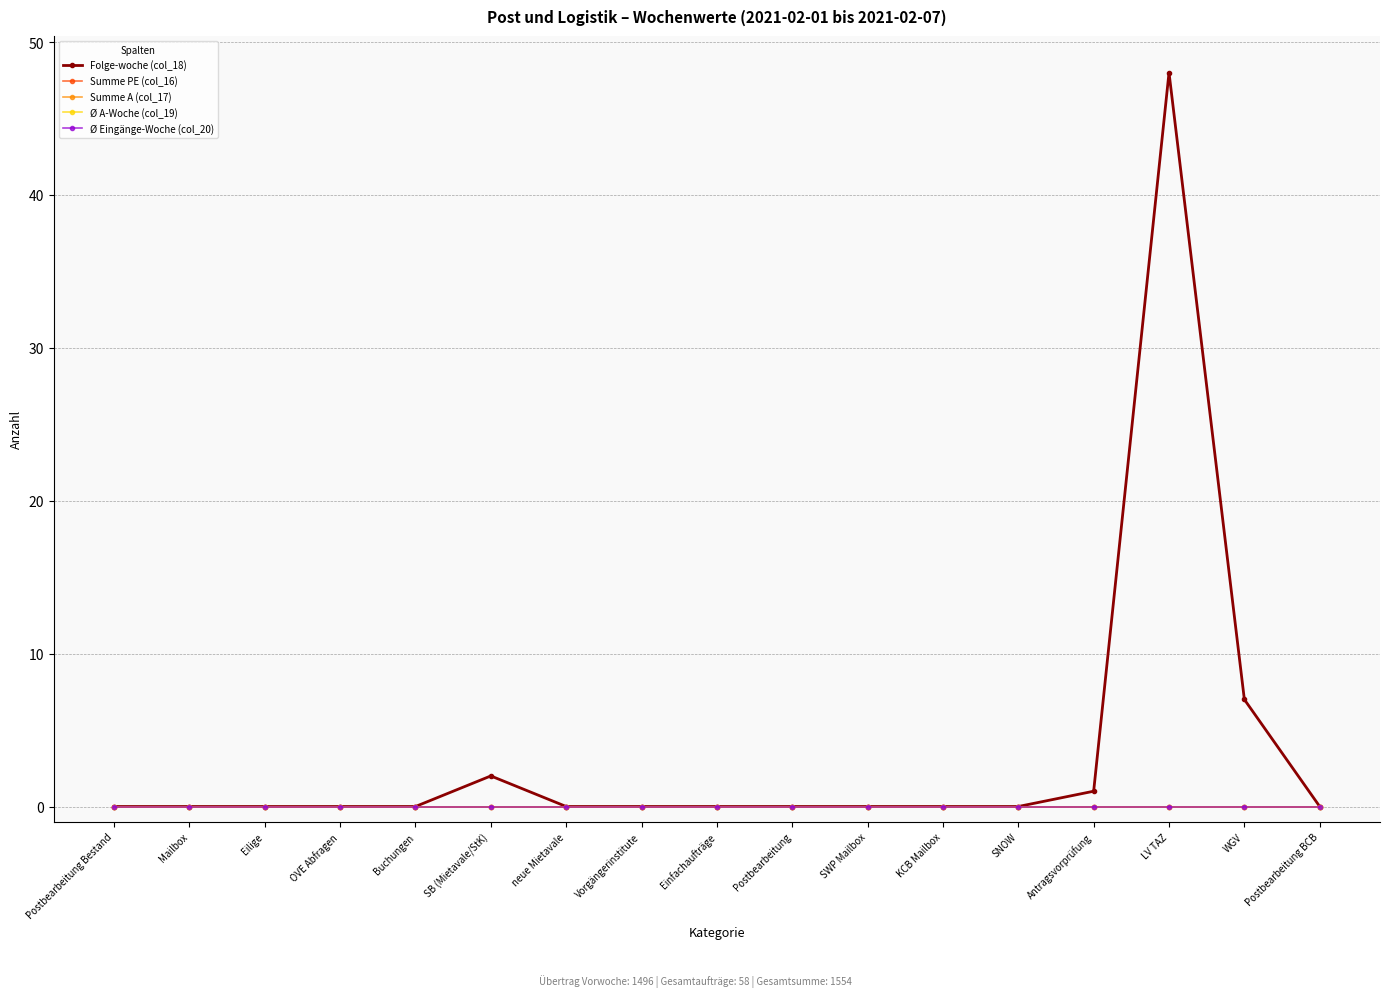

Reading left to right, list all the values displayed in this chart.

Folge-woche (col_18): Postbearbeitung Bestand=0	Mailbox=0	Eilige=0	OVE Abfragen=0	Buchungen=0	SB (Mietavale/StK)=2	neue Mietavale=0	Vorgängerinstitute=0	Einfachaufträge=0	Postbearbeitung=0	SWP Mailbox=0	KCB Mailbox=0	SNOW=0	Antragsvorprüfung=1	LV TAZ=48	WGV=7	Postbearbeitung BCB=0
Summe PE (col_16): Postbearbeitung Bestand=0	Mailbox=0	Eilige=0	OVE Abfragen=0	Buchungen=0	SB (Mietavale/StK)=0	neue Mietavale=0	Vorgängerinstitute=0	Einfachaufträge=0	Postbearbeitung=0	SWP Mailbox=0	KCB Mailbox=0	SNOW=0	Antragsvorprüfung=0	LV TAZ=0	WGV=0	Postbearbeitung BCB=0
Summe A (col_17): Postbearbeitung Bestand=0	Mailbox=0	Eilige=0	OVE Abfragen=0	Buchungen=0	SB (Mietavale/StK)=0	neue Mietavale=0	Vorgängerinstitute=0	Einfachaufträge=0	Postbearbeitung=0	SWP Mailbox=0	KCB Mailbox=0	SNOW=0	Antragsvorprüfung=0	LV TAZ=0	WGV=0	Postbearbeitung BCB=0
Ø A-Woche (col_19): Postbearbeitung Bestand=0	Mailbox=0	Eilige=0	OVE Abfragen=0	Buchungen=0	SB (Mietavale/StK)=0	neue Mietavale=0	Vorgängerinstitute=0	Einfachaufträge=0	Postbearbeitung=0	SWP Mailbox=0	KCB Mailbox=0	SNOW=0	Antragsvorprüfung=0	LV TAZ=0	WGV=0	Postbearbeitung BCB=0
Ø Eingänge-Woche (col_20): Postbearbeitung Bestand=0	Mailbox=0	Eilige=0	OVE Abfragen=0	Buchungen=0	SB (Mietavale/StK)=0	neue Mietavale=0	Vorgängerinstitute=0	Einfachaufträge=0	Postbearbeitung=0	SWP Mailbox=0	KCB Mailbox=0	SNOW=0	Antragsvorprüfung=0	LV TAZ=0	WGV=0	Postbearbeitung BCB=0